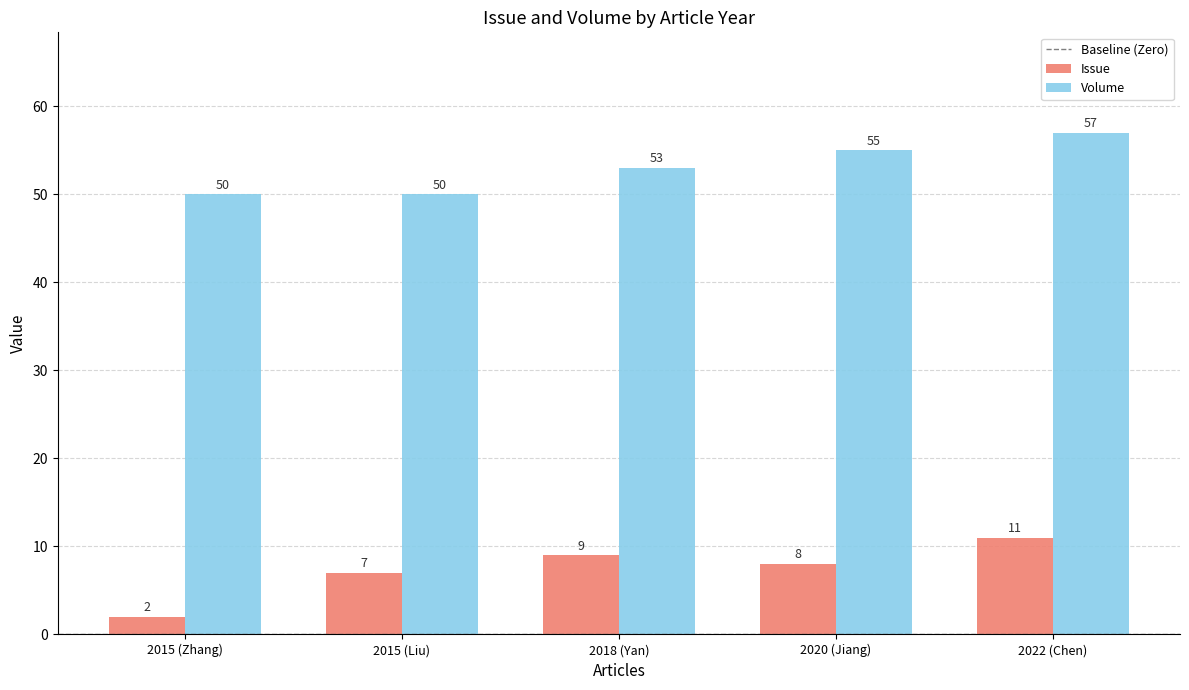

True or false: Issue has a value of 8 at 2020 (Jiang).

True